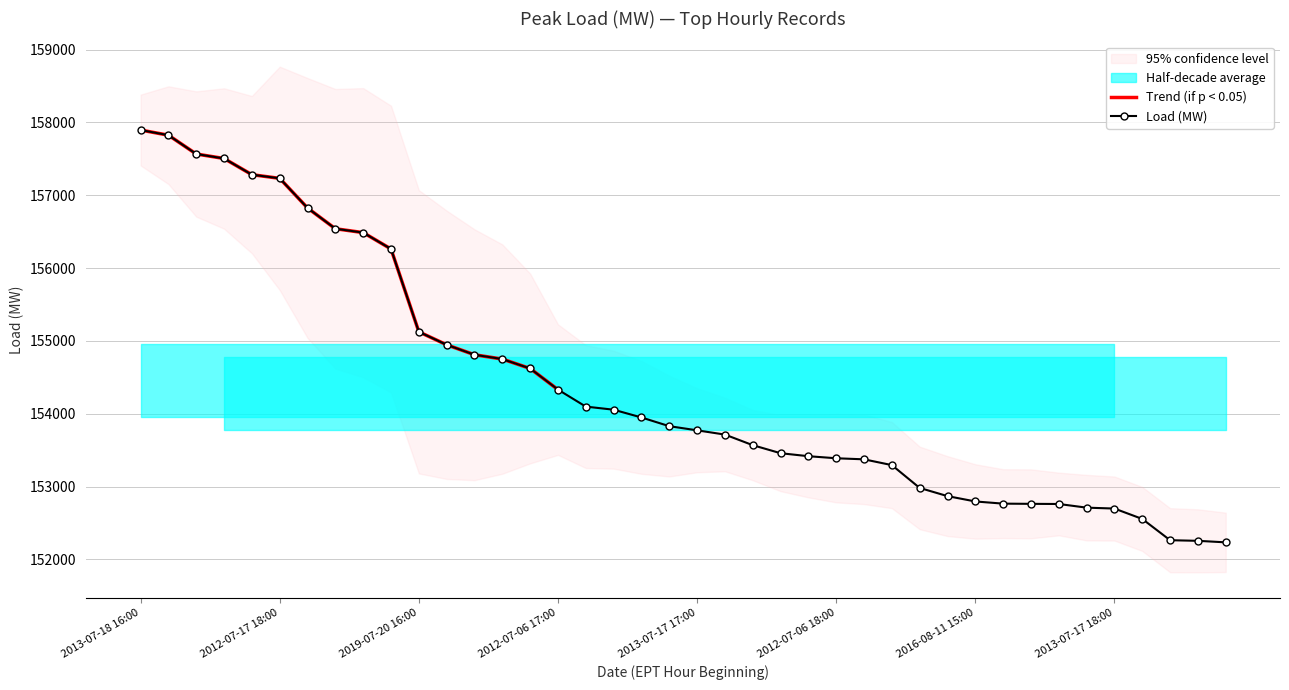

Is it true that the value at 2012-07-18 14:00 is 55630.3?

False